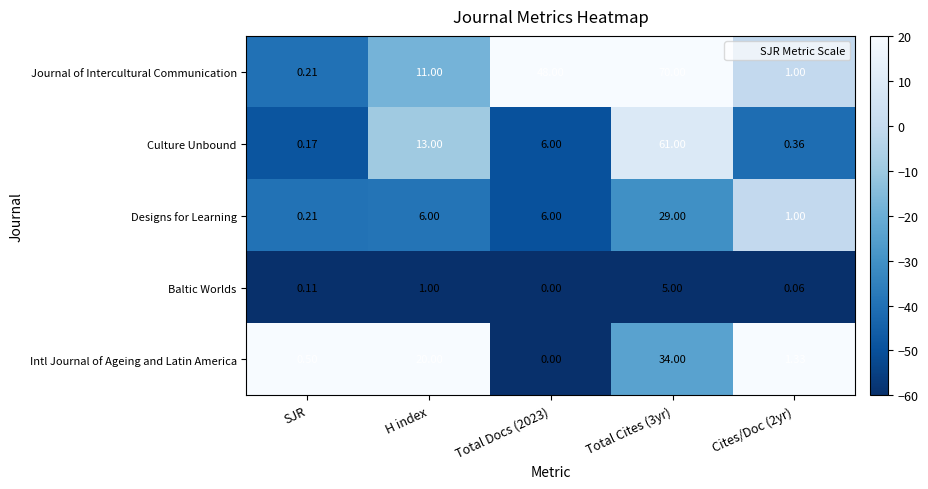

Which series has the largest range (max minus min)?

Journal of Intercultural Communication